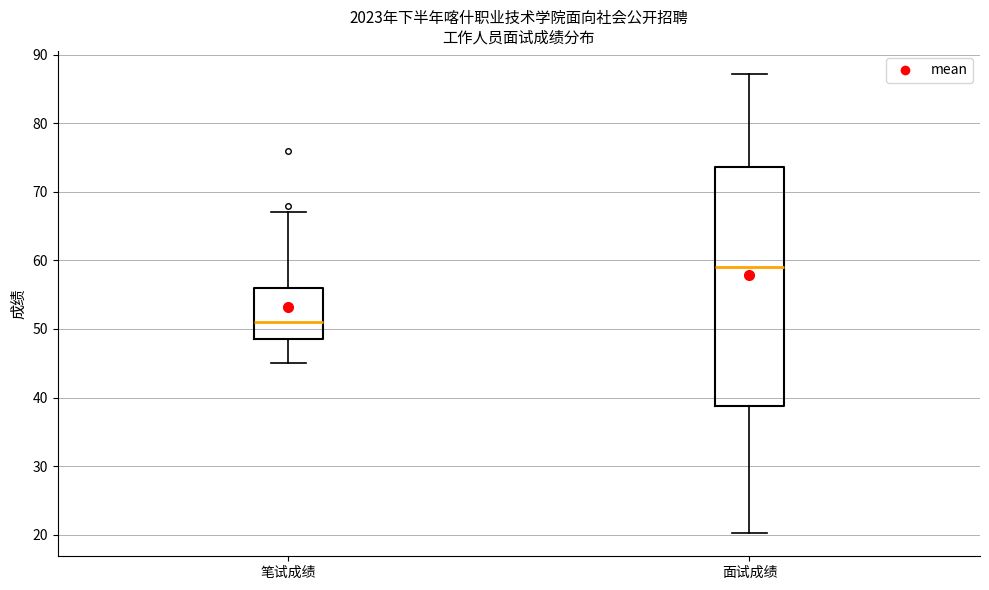

Which box is the tallest, from its lower edge to its upper edge?

面试成绩